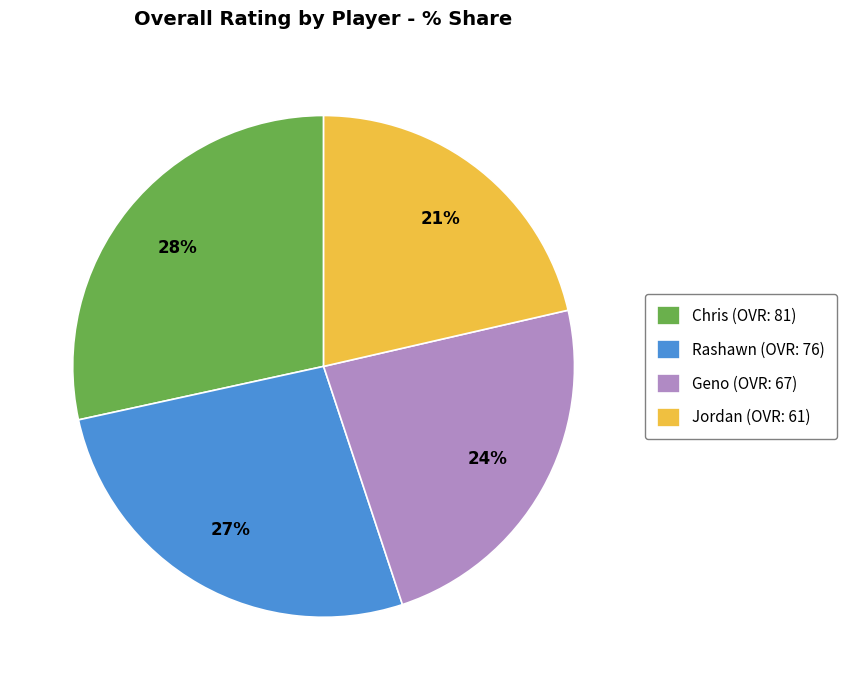

Which slice is the largest?

Chris